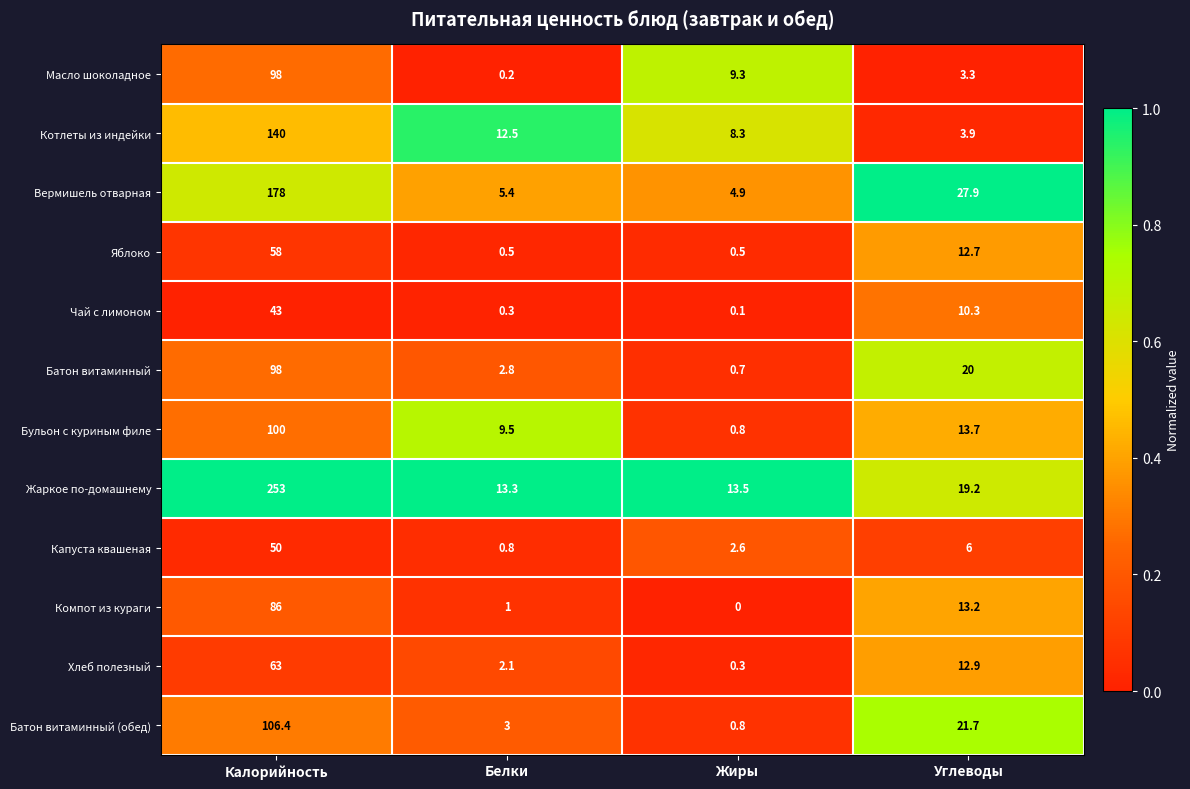

Where is Яблоко nearest to the value 29?

Углеводы